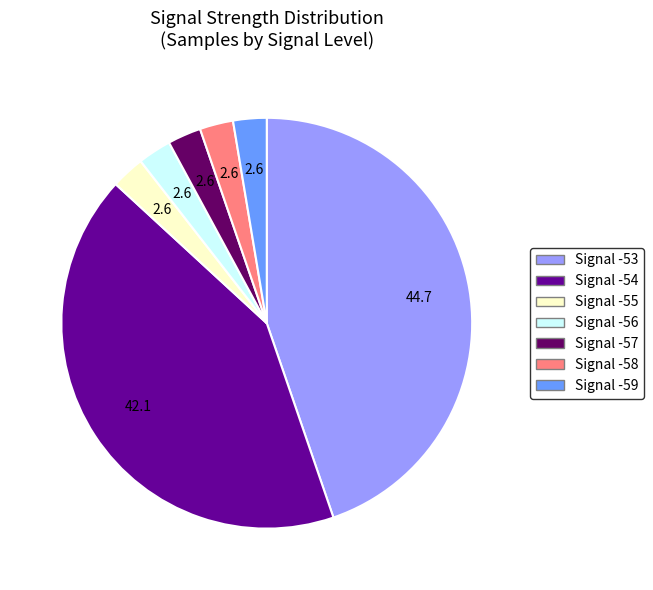

What is the ratio of the value at Signal -57 to the value at Signal -55?

1.0